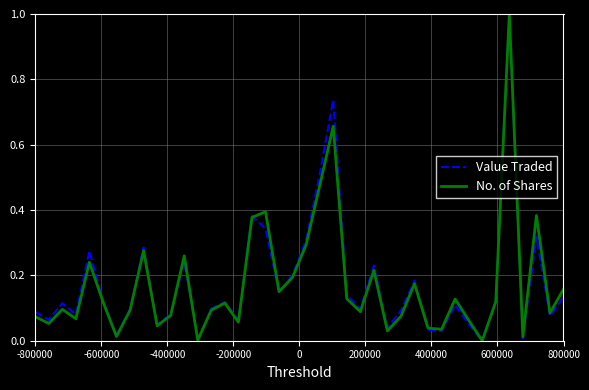

What is the greatest value displayed?

1.0